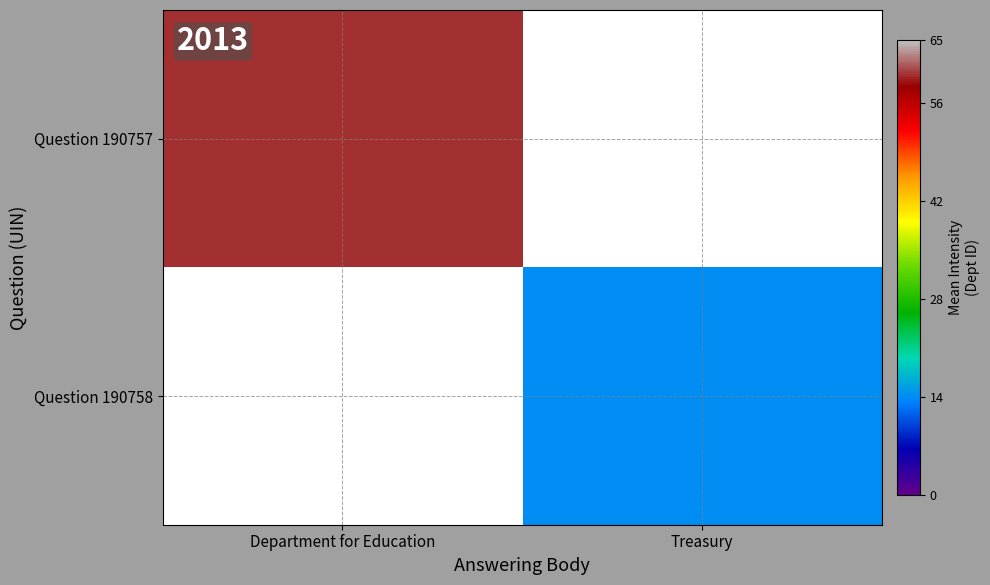

How many distinct data groups are displayed?

2